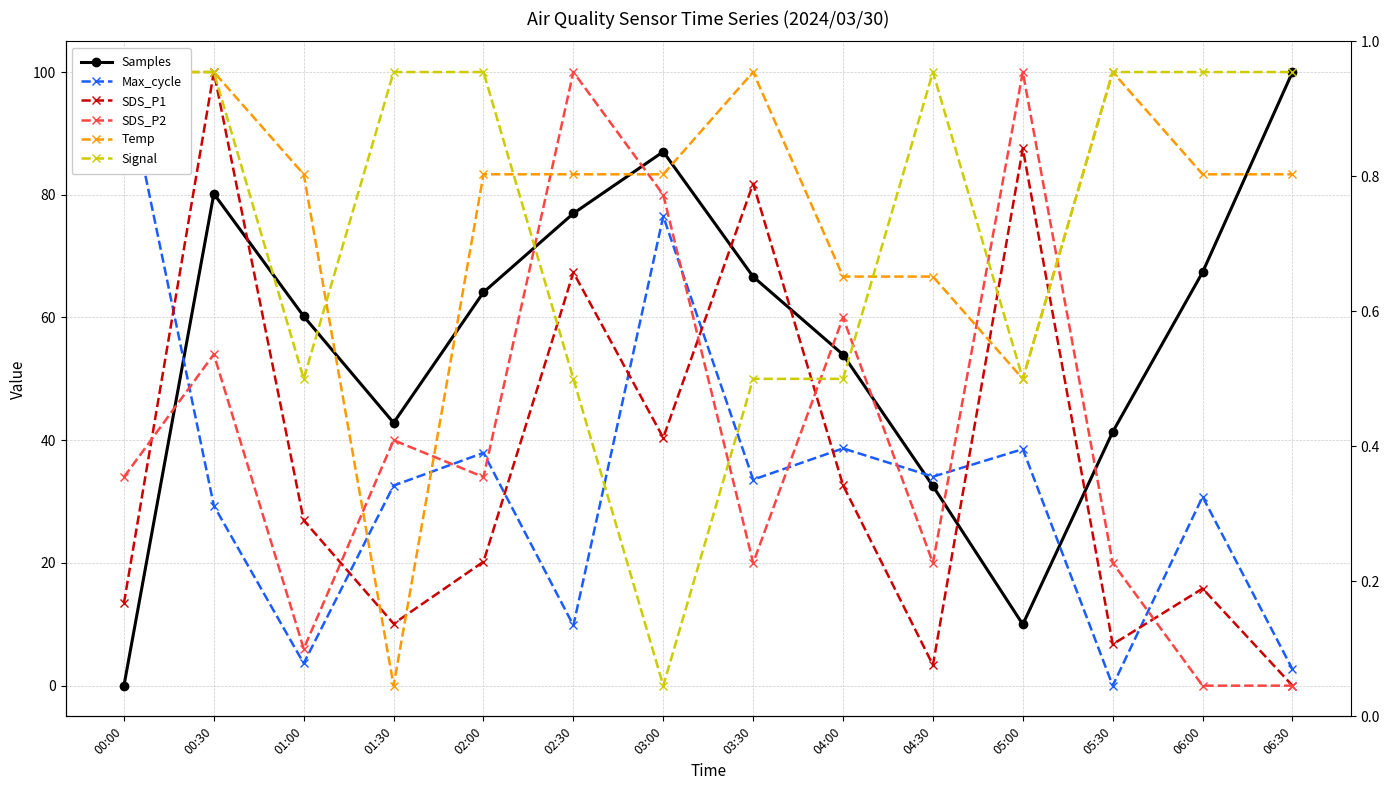

Does the chart have visible grid lines?

Yes